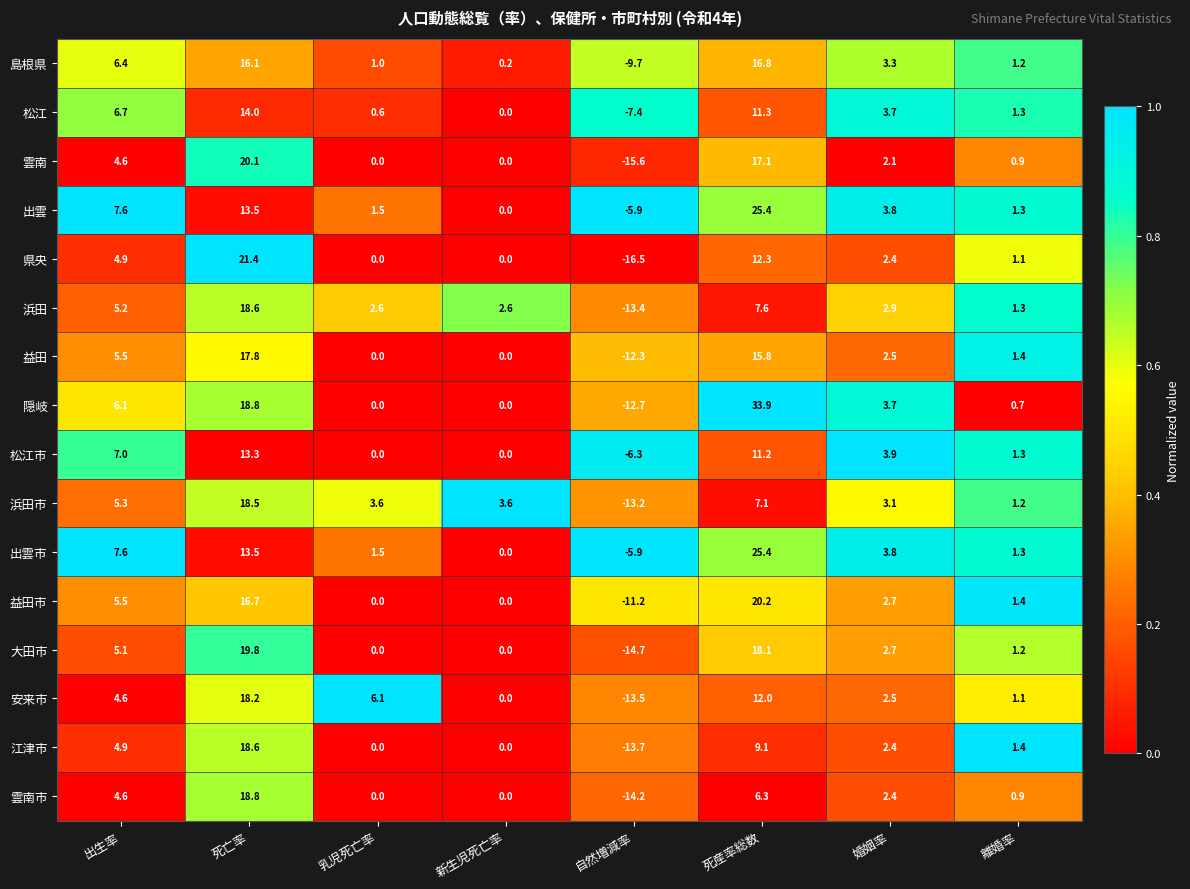

What value does the 雲南 series have at 離婚率?

0.9